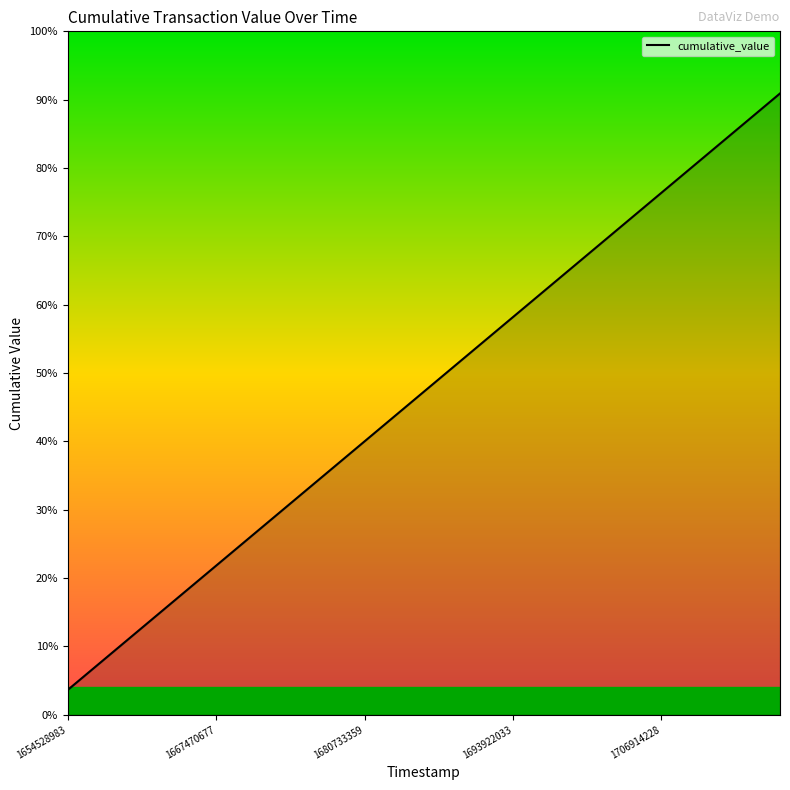

Rank the categories by value from lowest to highest.

1654528983, 1657078315, 1659597019, 1662236715, 1664858808, 1667470677, 1670066318, 1672691223, 1675501309, 1678142105, 1680733359, 1683369375, 1686005483, 1688670691, 1691290468, 1693922033, 1696512899, 1699110486, 1701713072, 1704312786, 1706914228, 1709508076, 1712096194, 1714713162, 1717315135